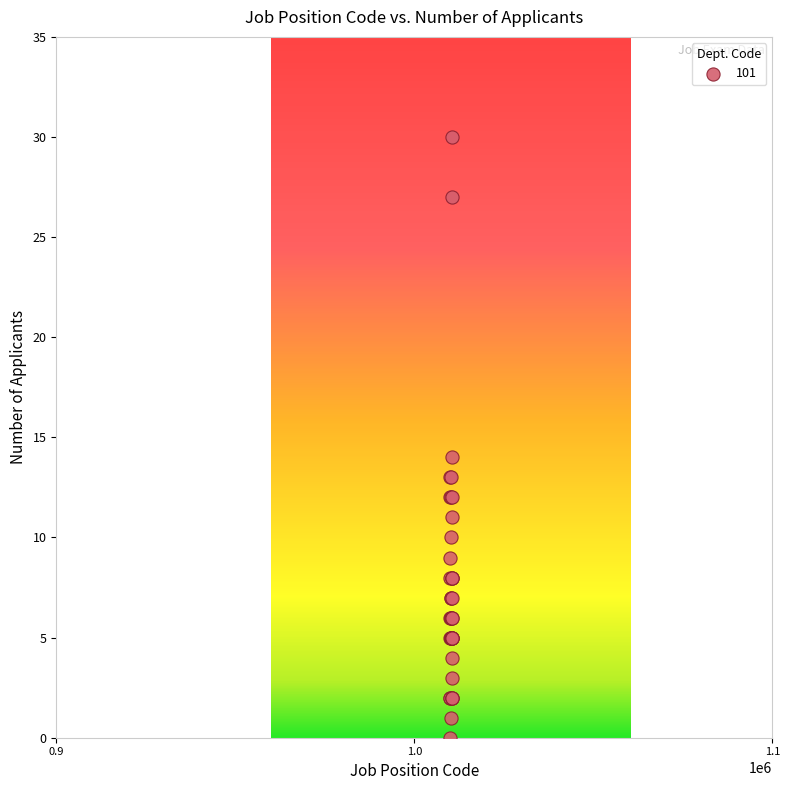

What Y value in the scatter plot is closest to 15?

14